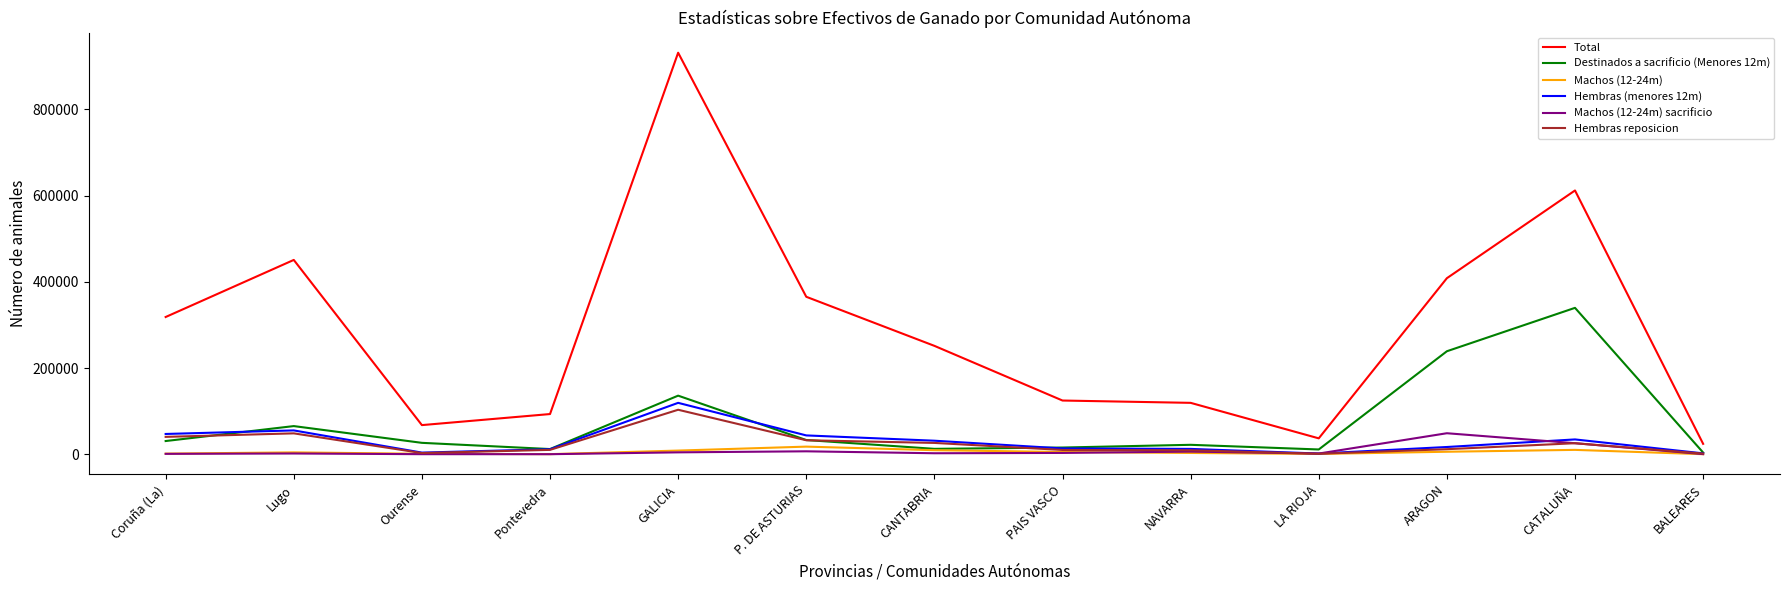

The value of Total at Lugo is 782146. True or false?

False